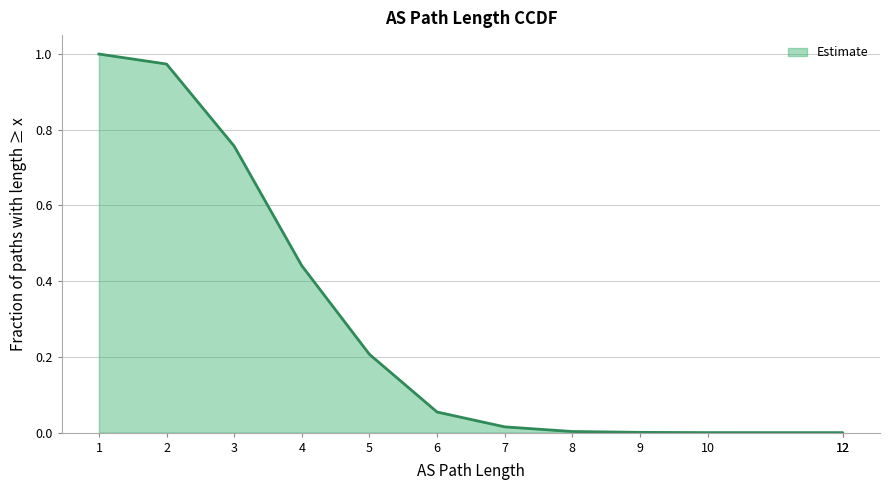

Which category has the lowest value across all series?

12